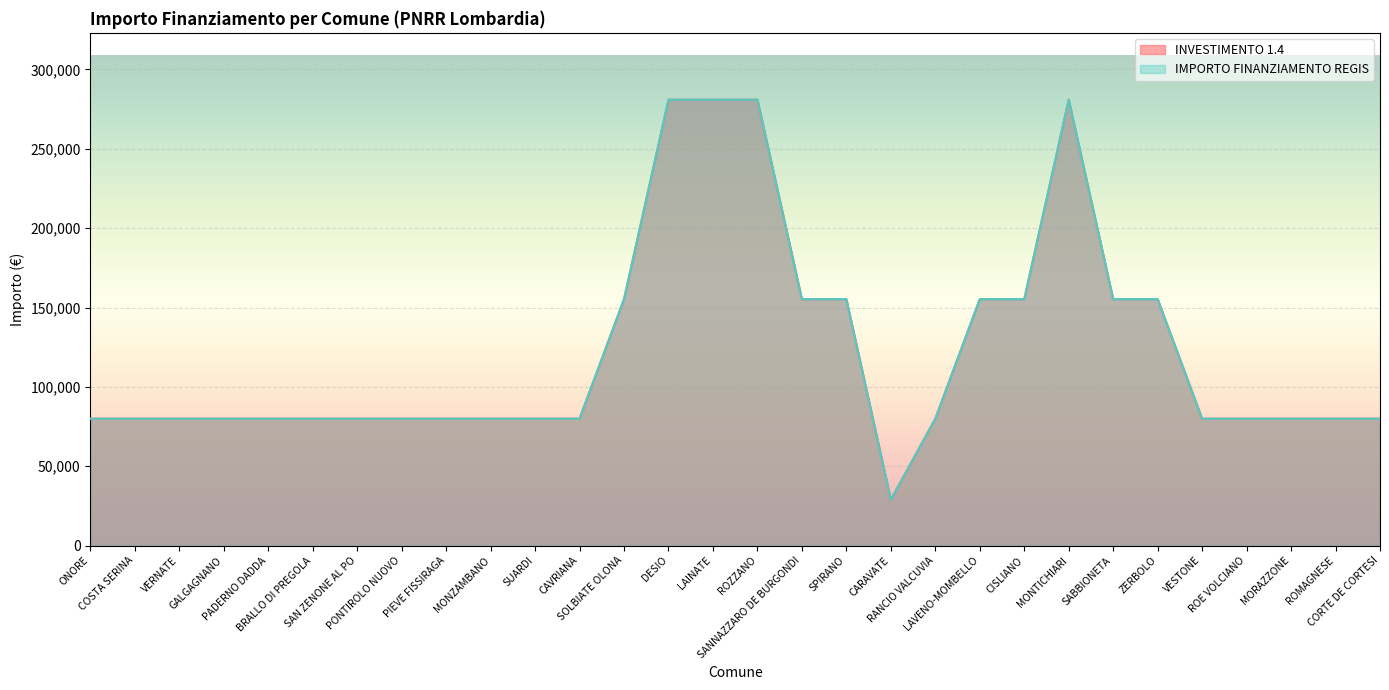

True or false: INVESTIMENTO 1.4 has a value of 107359 at GALGAGNANO.

False